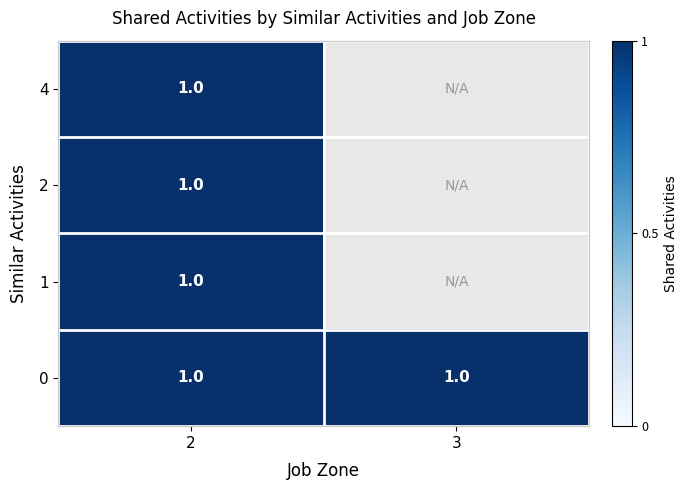

At which label is 0 closest to 0?

3